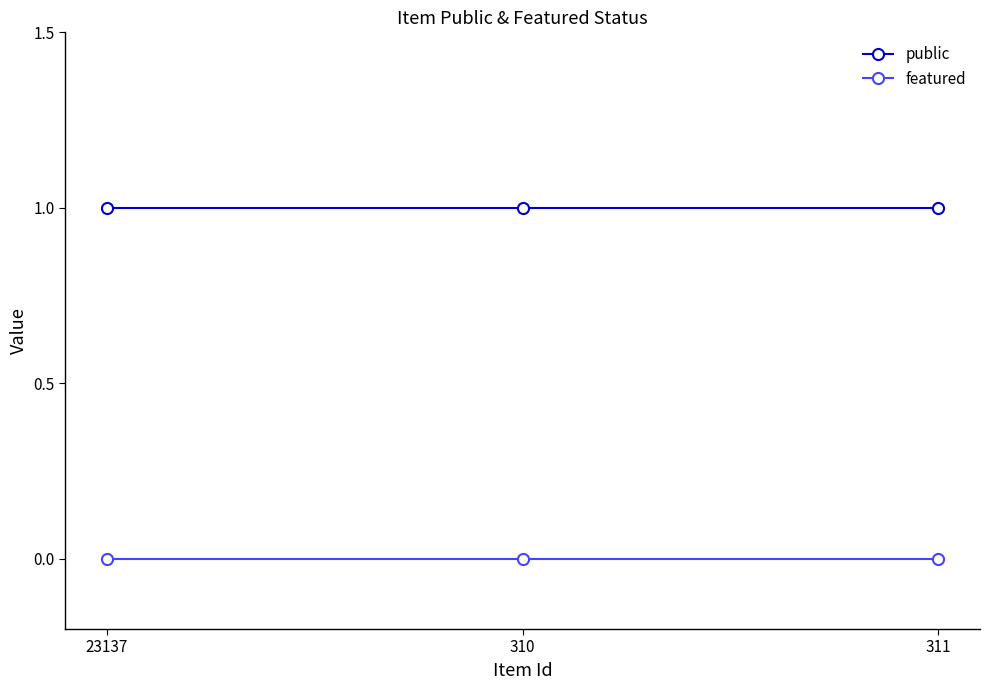

The value of public at 310 is 0. True or false?

False